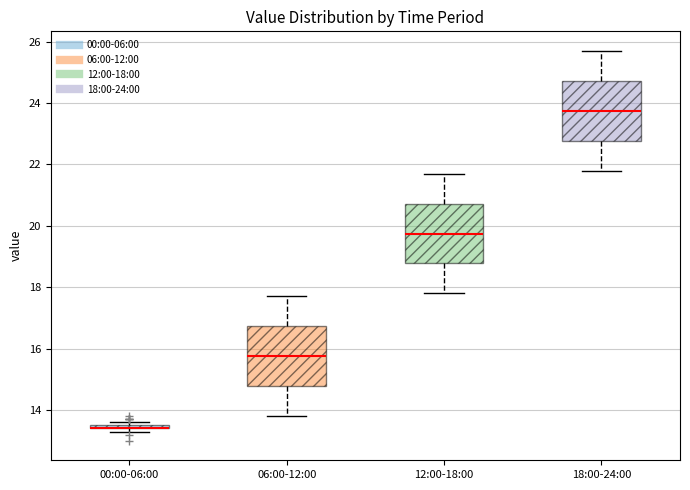

Where does the upper whisker of the box for 12:00-18:00 end on the y-axis? The values are not printed on the chart, so give them approximately, as read against the axis.

21.8